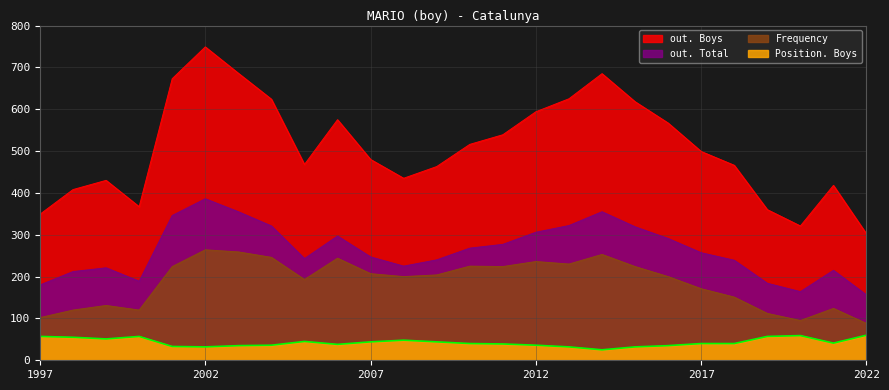

What is the total value across all series at 2017?

967